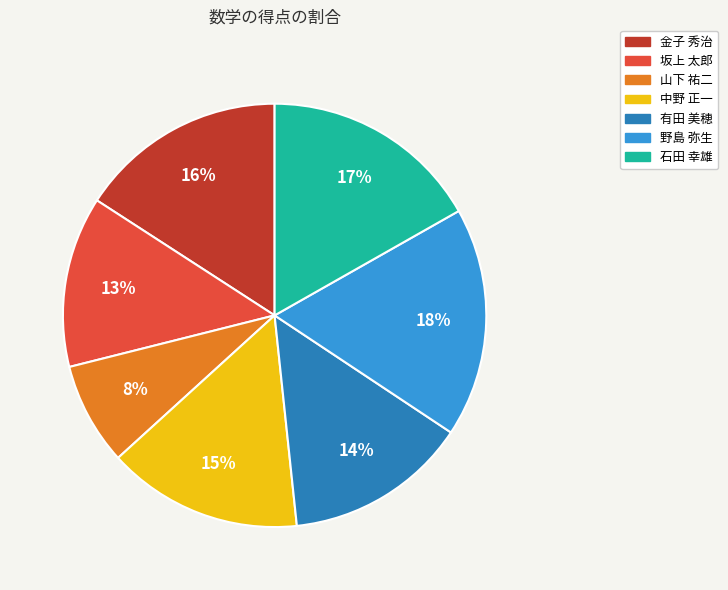

What is the largest slice in the pie chart?

野島 弥生